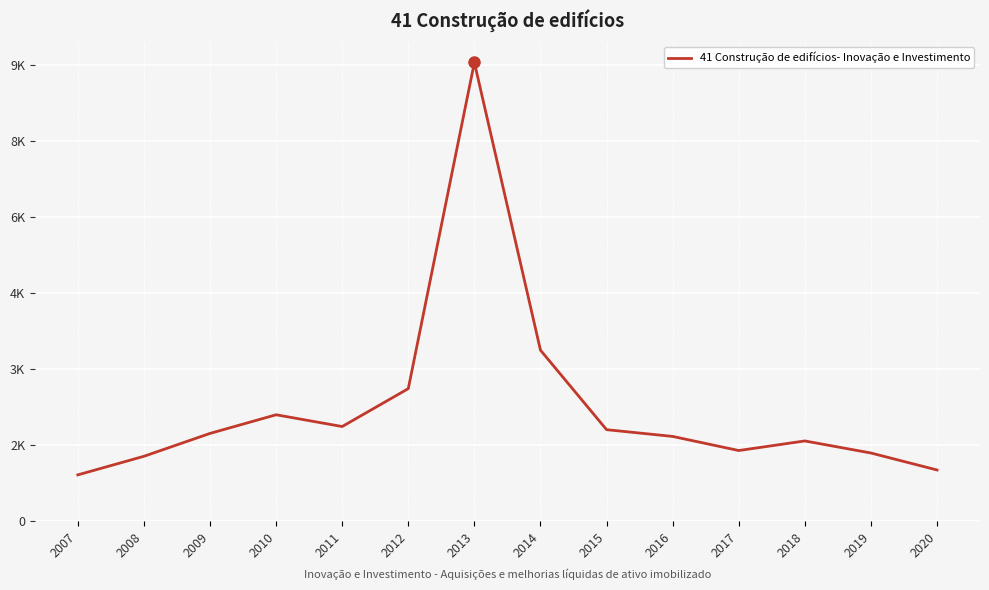

What is the smallest value displayed?

917.7